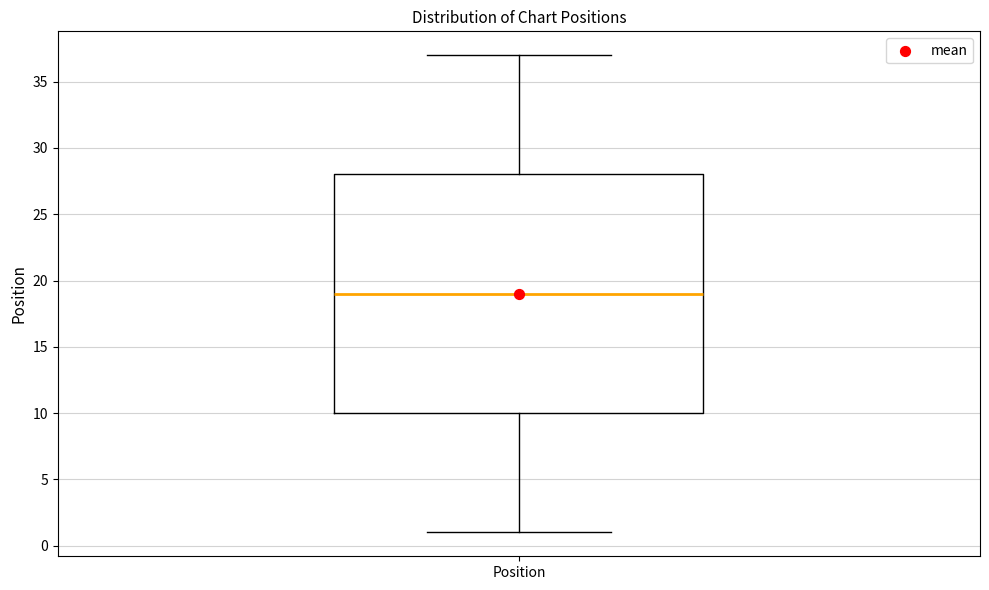

Transcribe this box plot: give where the median line is, the range the box spans, and where the two whiskers end, as read against the y-axis. The values are not printed on the chart, so give them approximately, as read against the axis.

median 19, box 10 to 28, whiskers 1 to 37